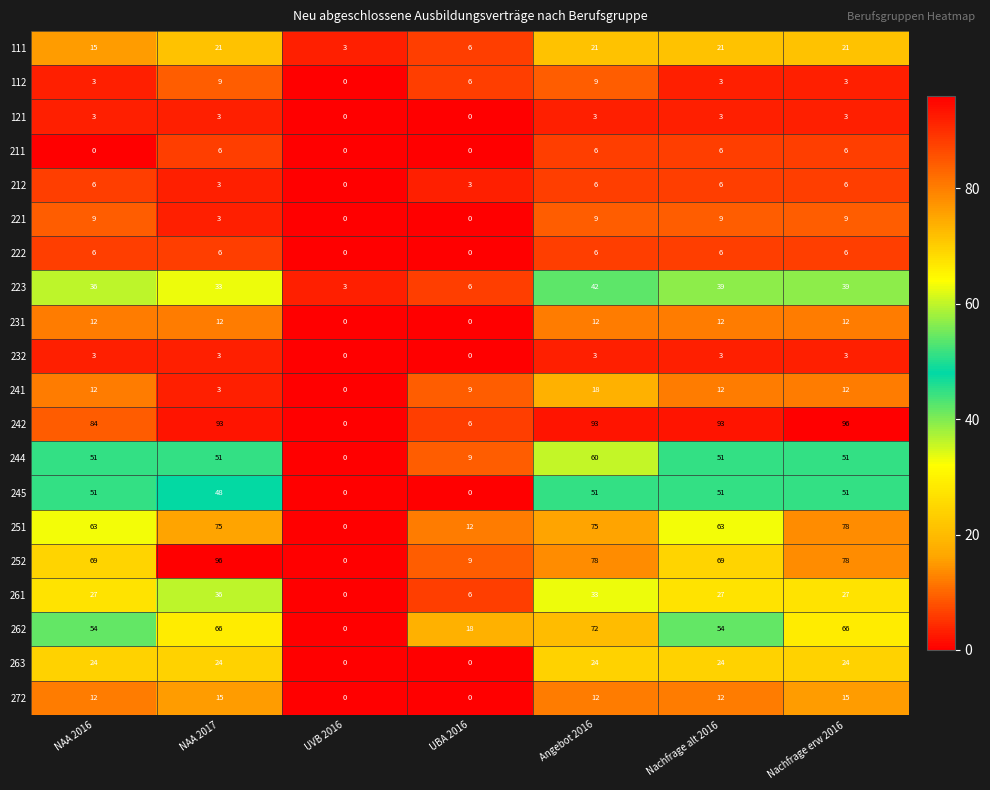

How many positive values does the 252 series have?

6